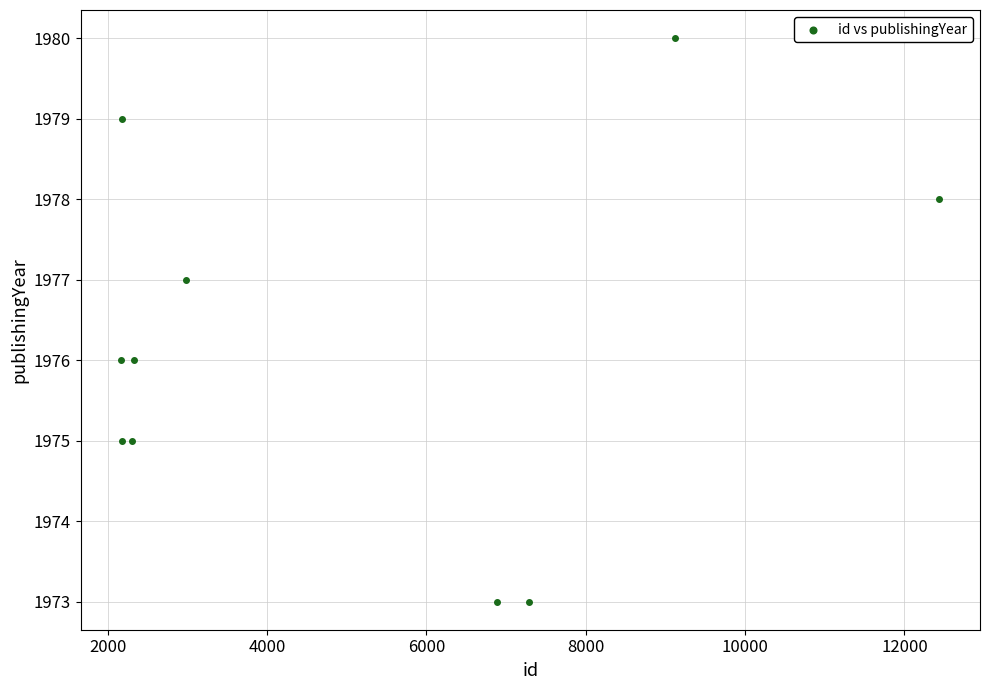

What is the average X value?

4987